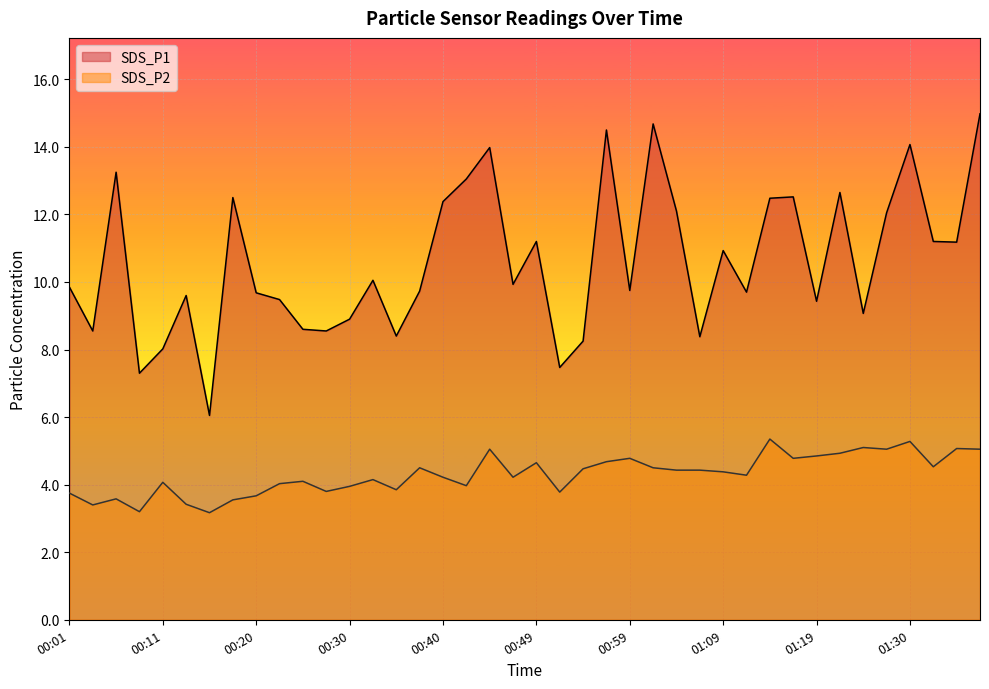

List the labels in order of SDS_P1 value, smallest first.

00:15, 00:08, 00:52, 00:11, 00:54, 01:07, 00:35, 00:03, 00:28, 00:25, 00:30, 01:25, 01:19, 00:23, 00:13, 00:20, 01:11, 00:37, 00:59, 00:01, 00:47, 00:32, 01:09, 01:35, 00:49, 01:33, 01:28, 01:04, 00:40, 01:14, 00:18, 01:17, 01:22, 00:42, 00:06, 00:45, 01:30, 00:57, 01:02, 01:38